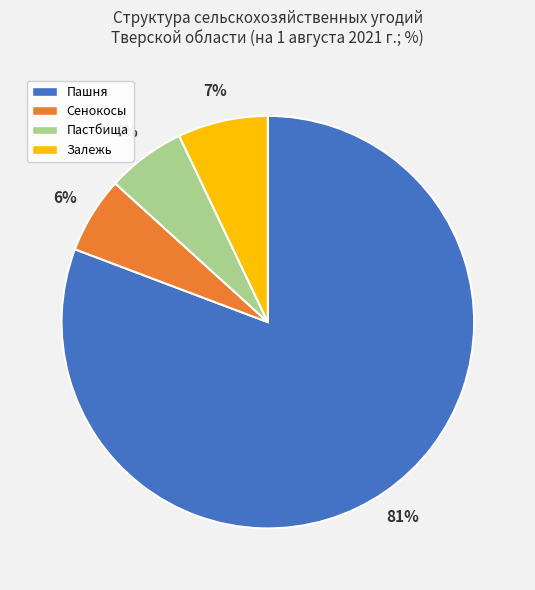

Combined, do Сенокосы and Пастбища account for over 50%?

No